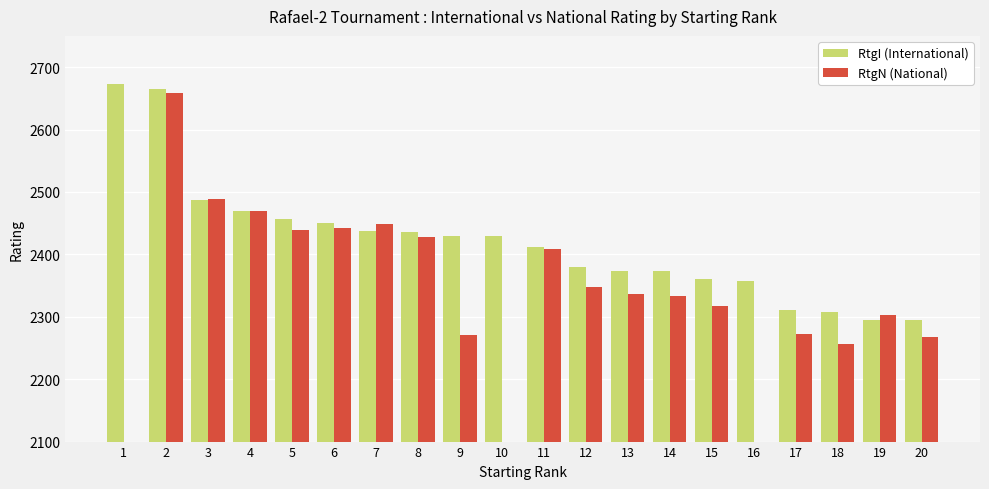

Which series has the widest spread of values?

RtgI (International)